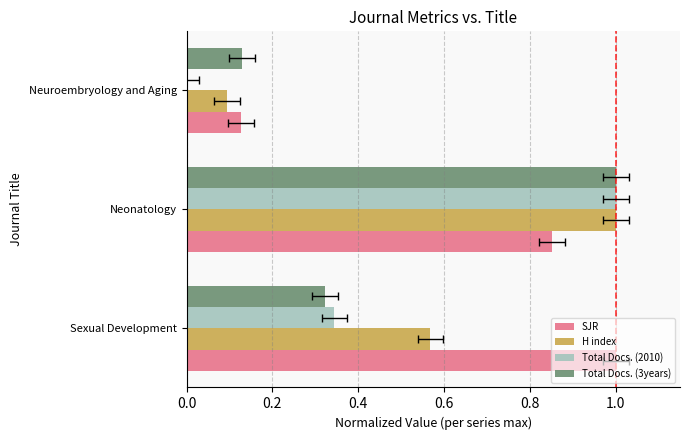

List the series in order of their peak value, highest first.

SJR, H index, Total Docs. (2010), Total Docs. (3years)